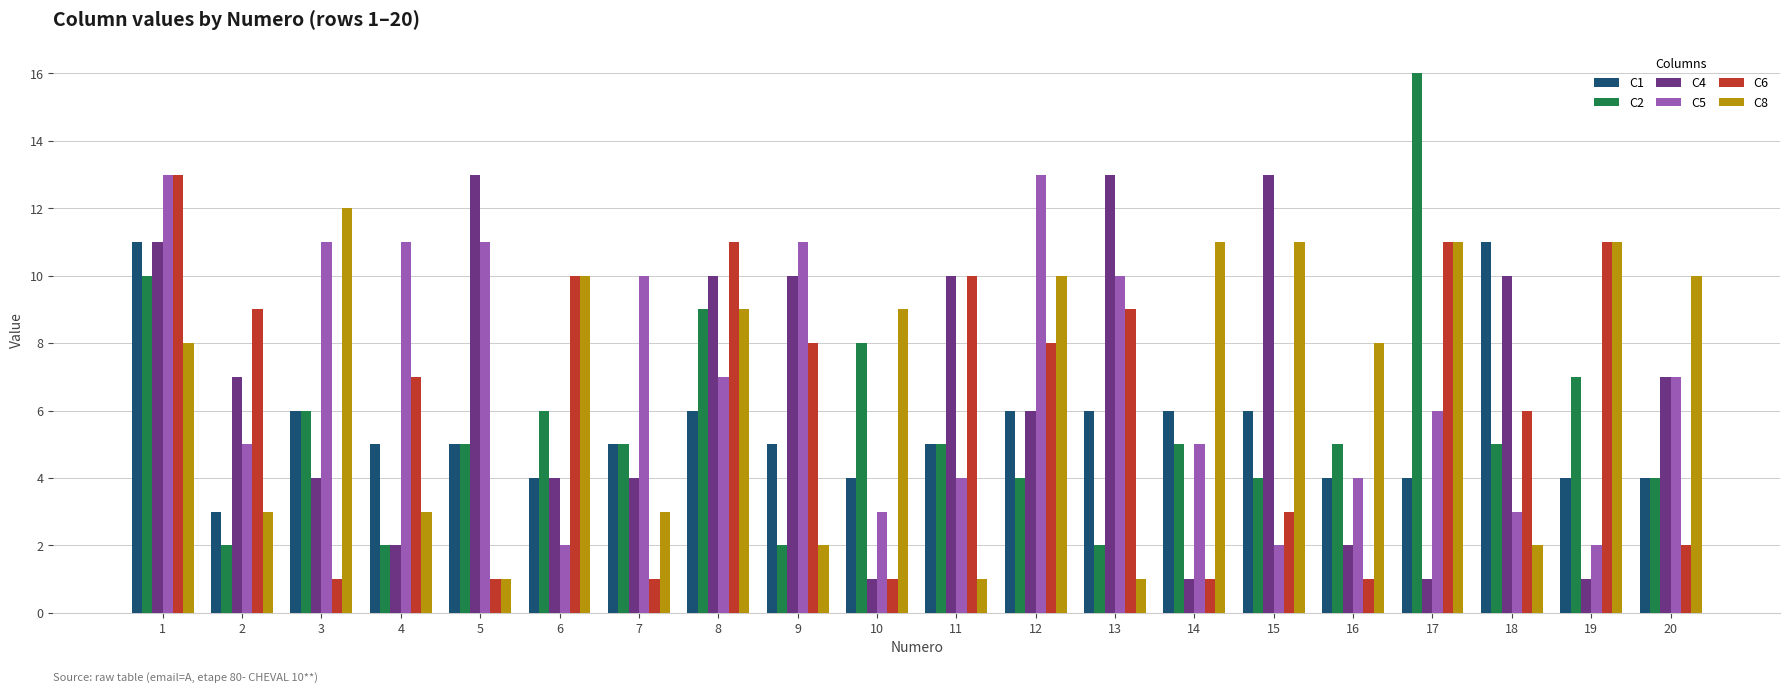

The C8 series shows 12 at 3. True or false?

True